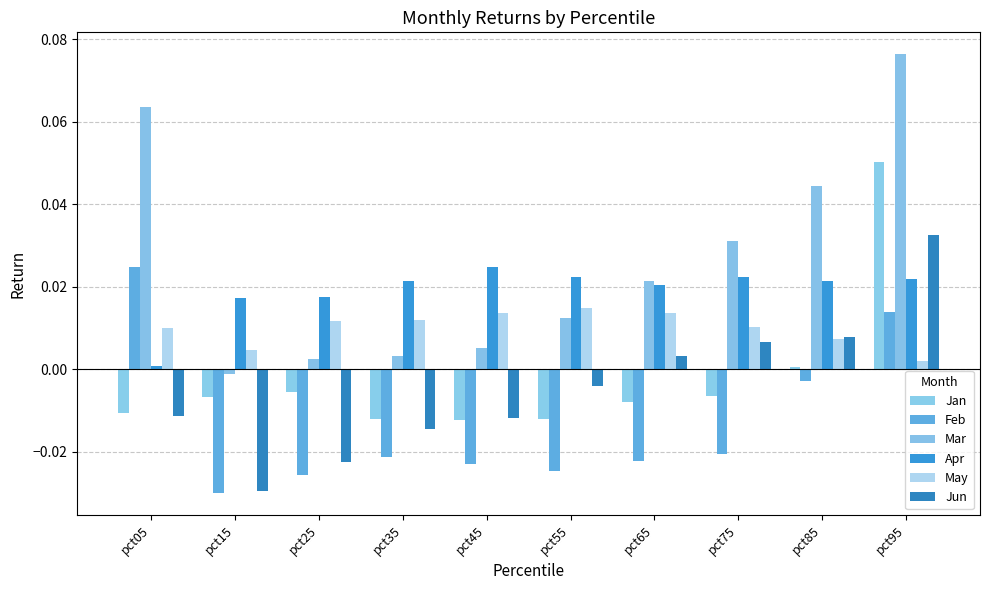

Count the number of data series in this chart.

6